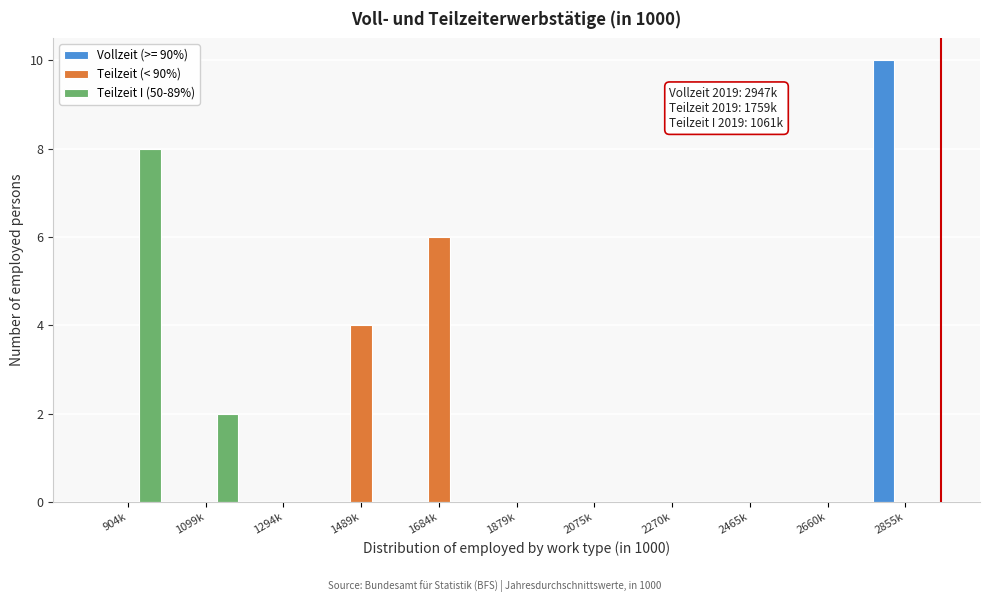

What is the sum of all Teilzeit (< 90%) values?

10